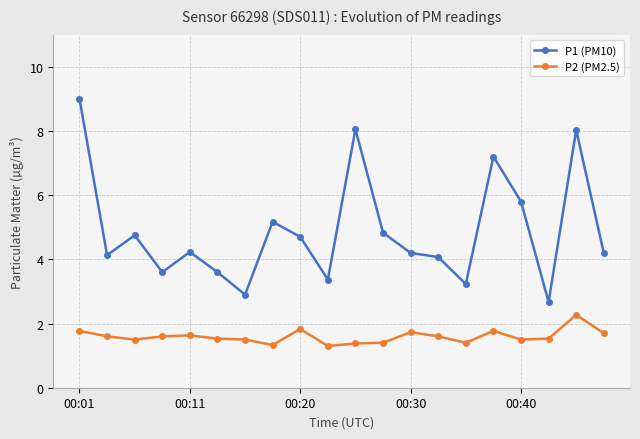

What is the value of the P1 (PM10) point at the 2nd from the left?

4.1